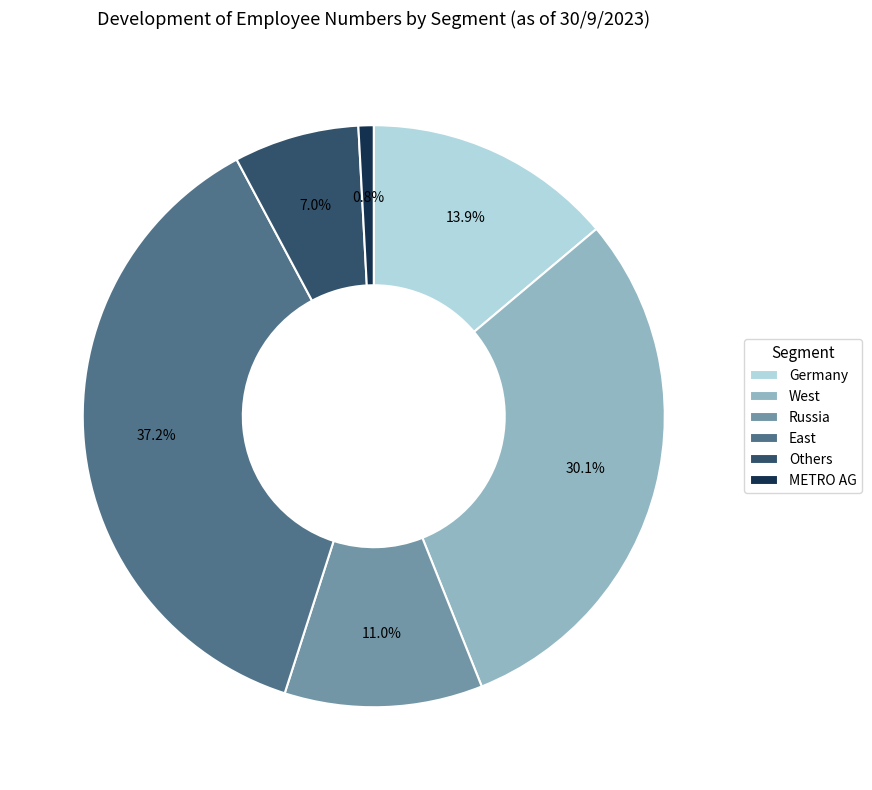

To the nearest percent, what portion does Russia represent?

11%